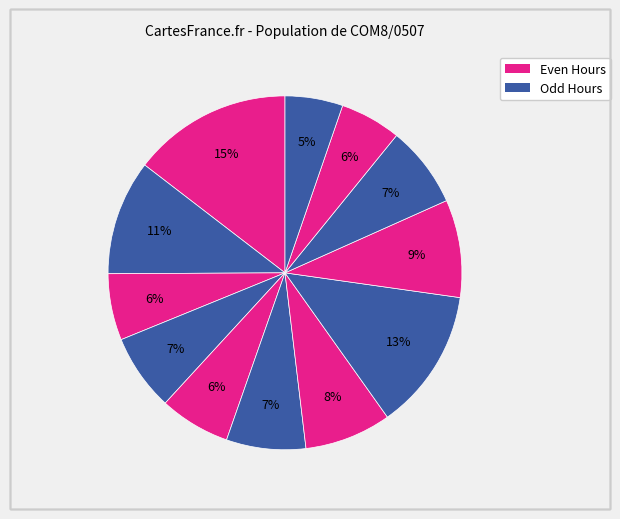

How many segments does this pie chart have?

12